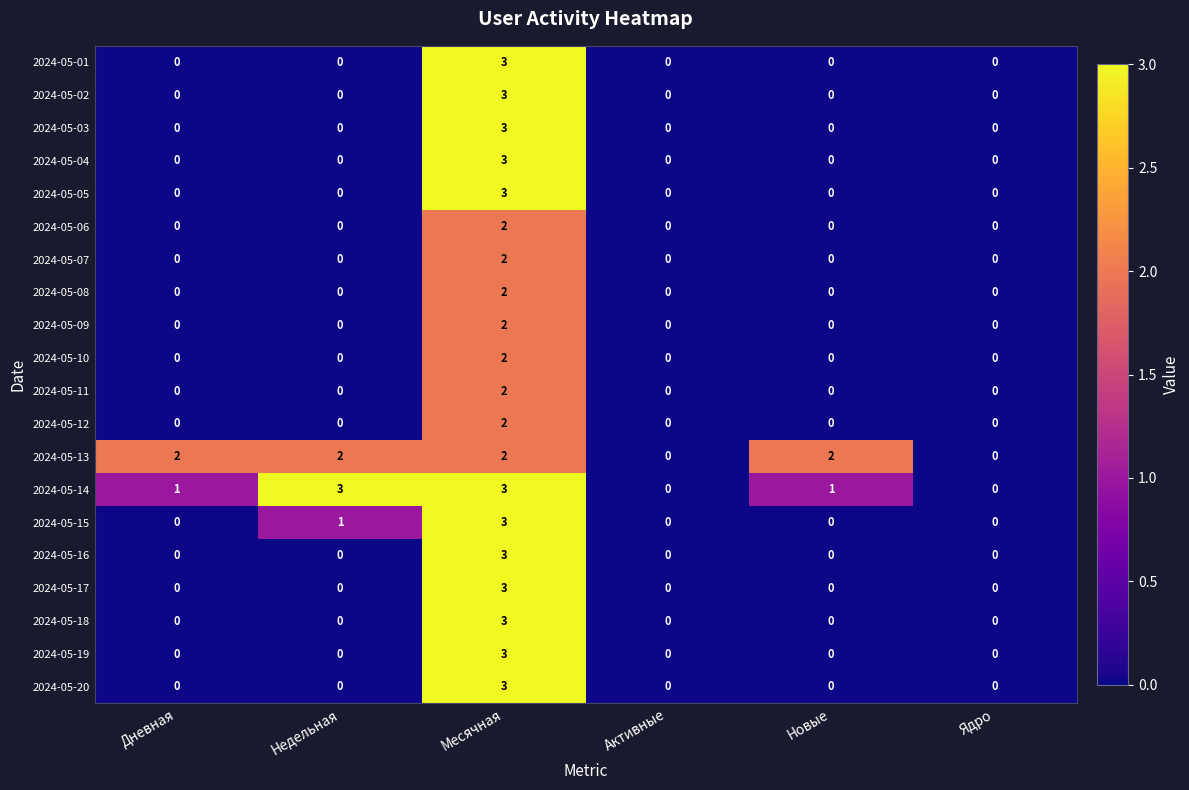

The value of 2024-05-20 at Новые is 0. True or false?

True